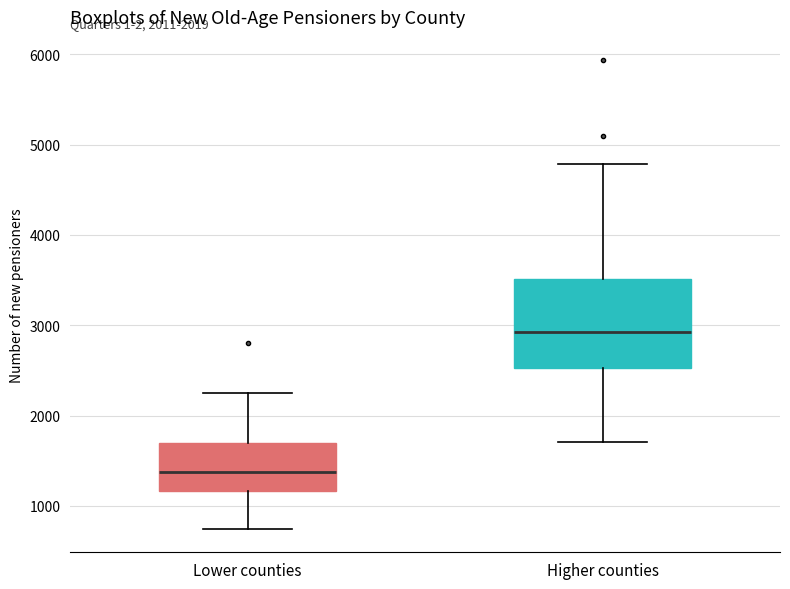

Which box is the tallest, from its lower edge to its upper edge?

Higher counties